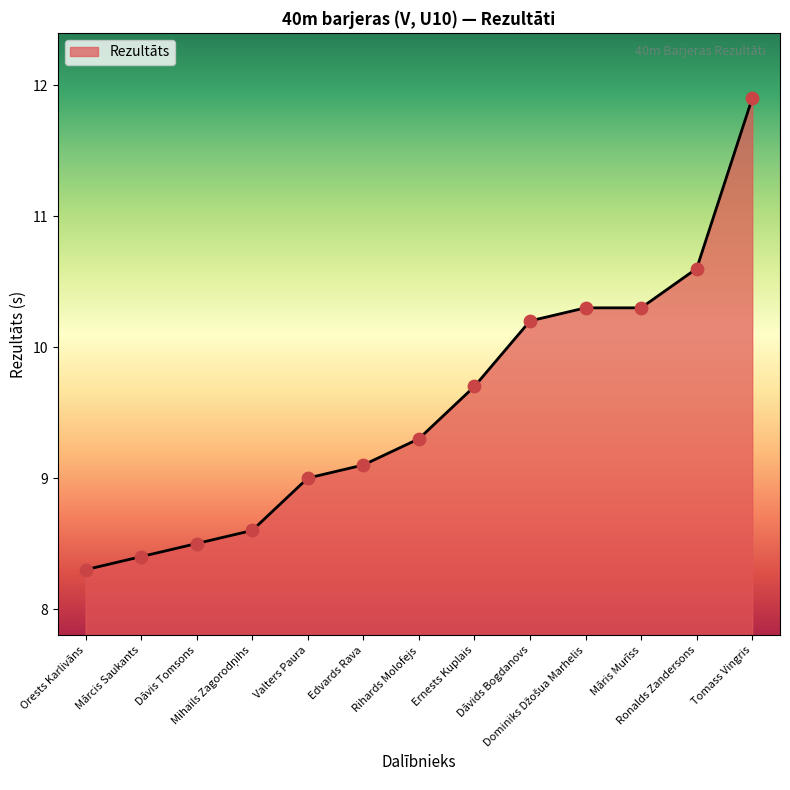

Approximately how many times larger is the value at Ronalds Zandersons compared to Rihards Molofejs?

1.1